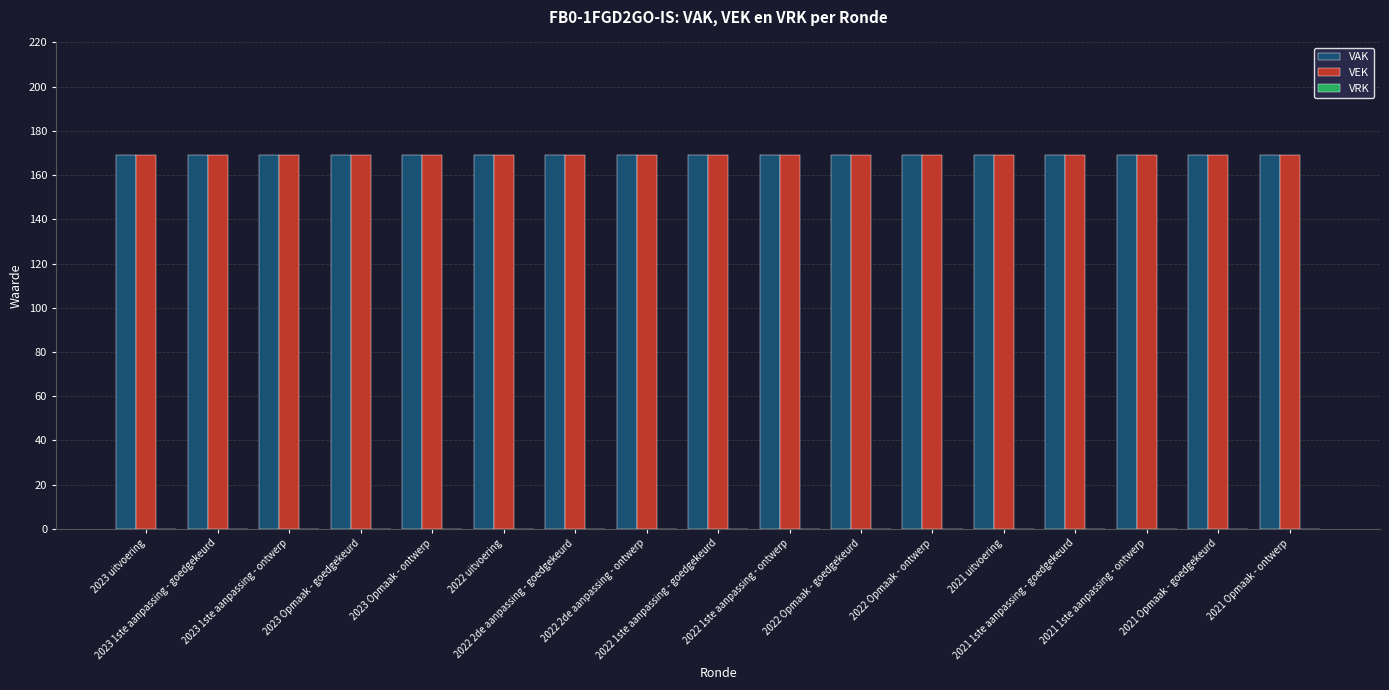

Does the chart contain stacked bars?

No